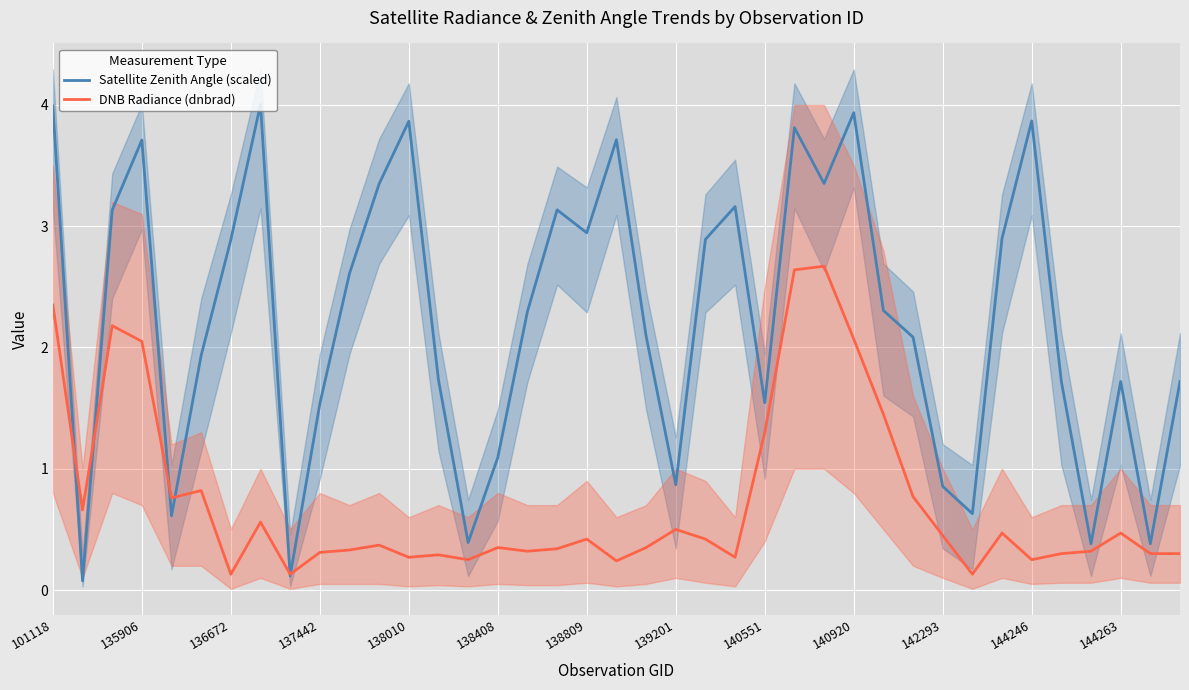

At which label does Satellite Zenith Angle (scaled) first exceed 2?

101118